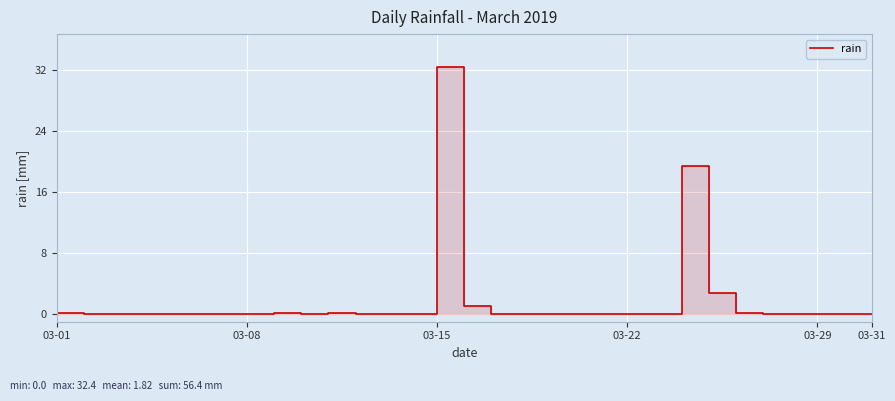

How many points are lower than both their immediate neighbors (excluding endpoints)?

1